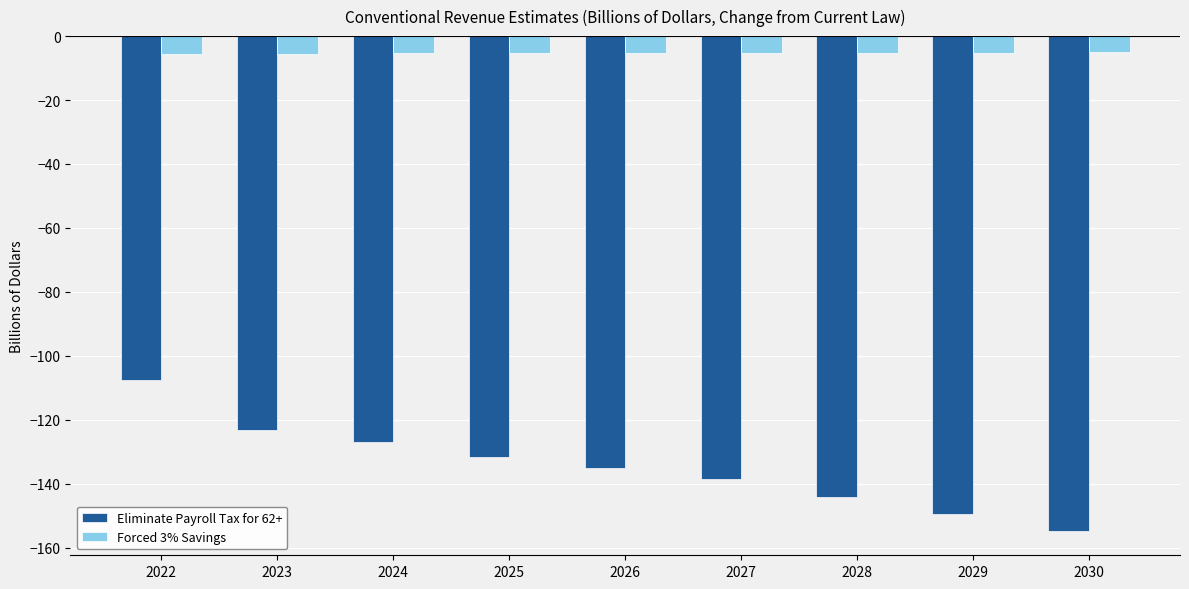

List the series in order of their overall mean, highest first.

Forced 3% Savings, Eliminate Payroll Tax for 62+